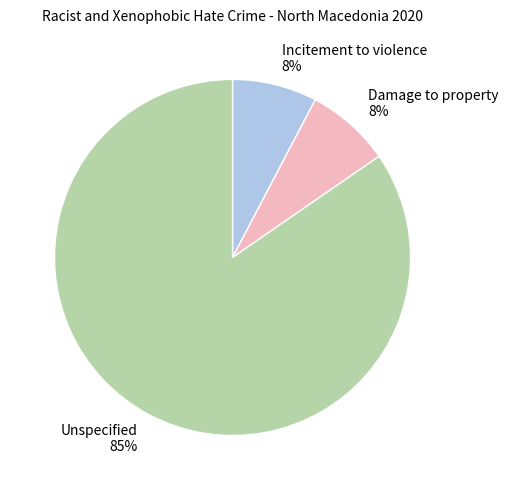

To the nearest percent, what is the average slice percentage?

33%